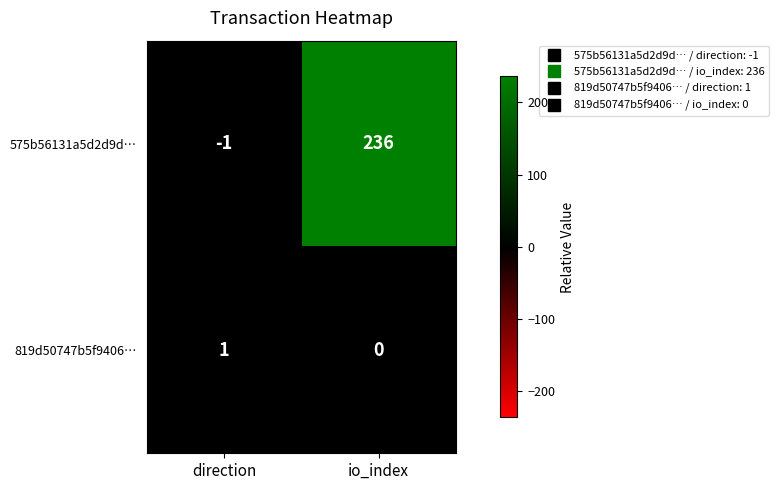

Is it true that 575b56131a5d2d9d… equals 152 at io_index?

False